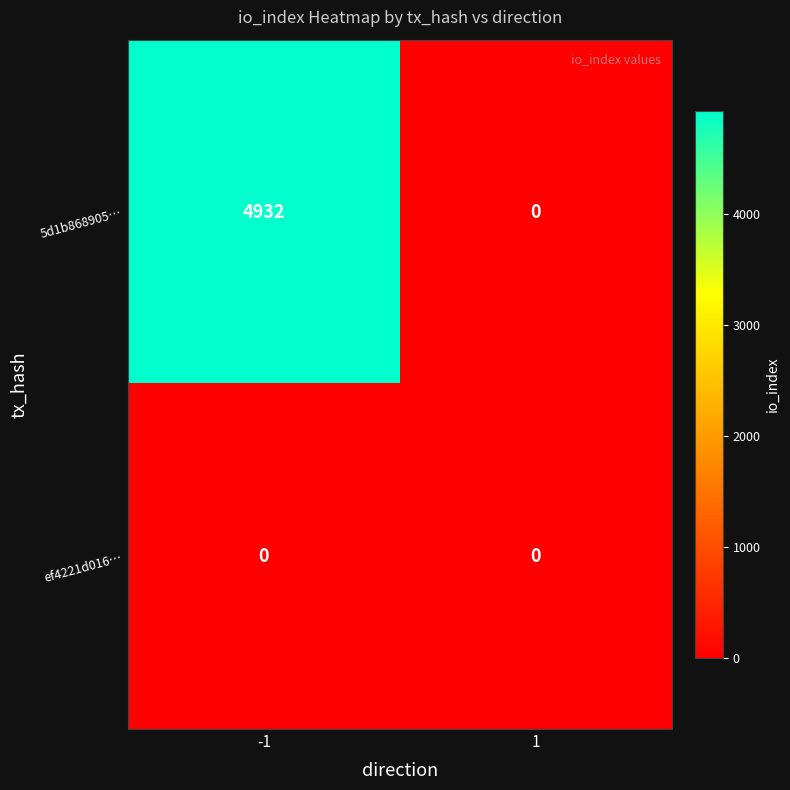

Reading left to right, what are all the values shown in this chart?

5d1b868905…: -1=4932	1=0
ef4221d016…: -1=0	1=0